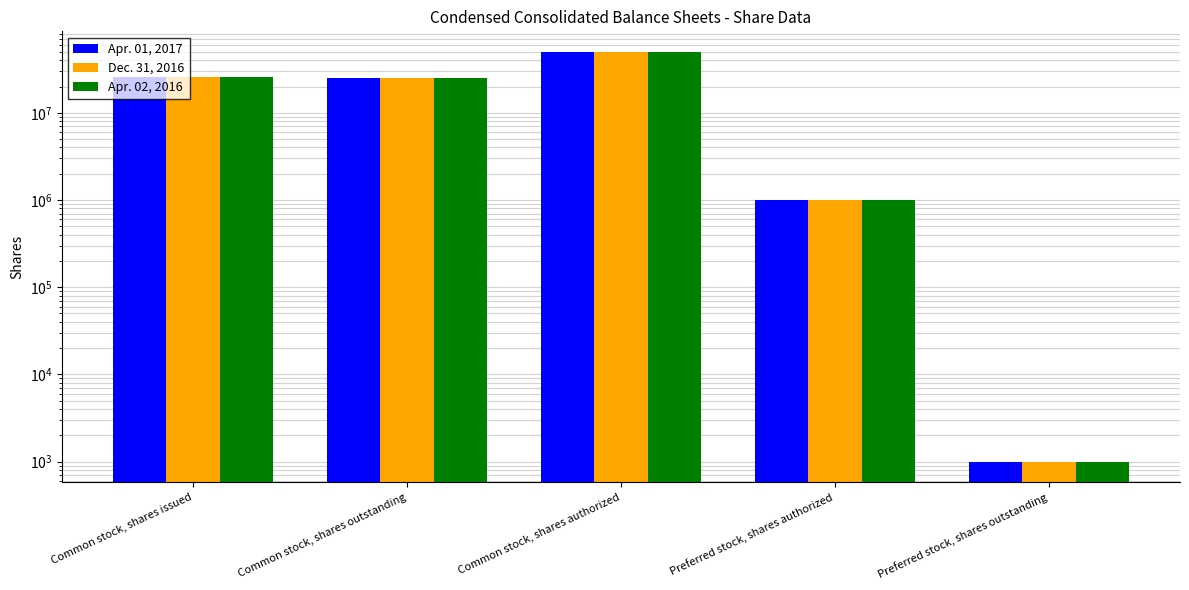

Which series has the widest spread of values?

Apr. 01, 2017